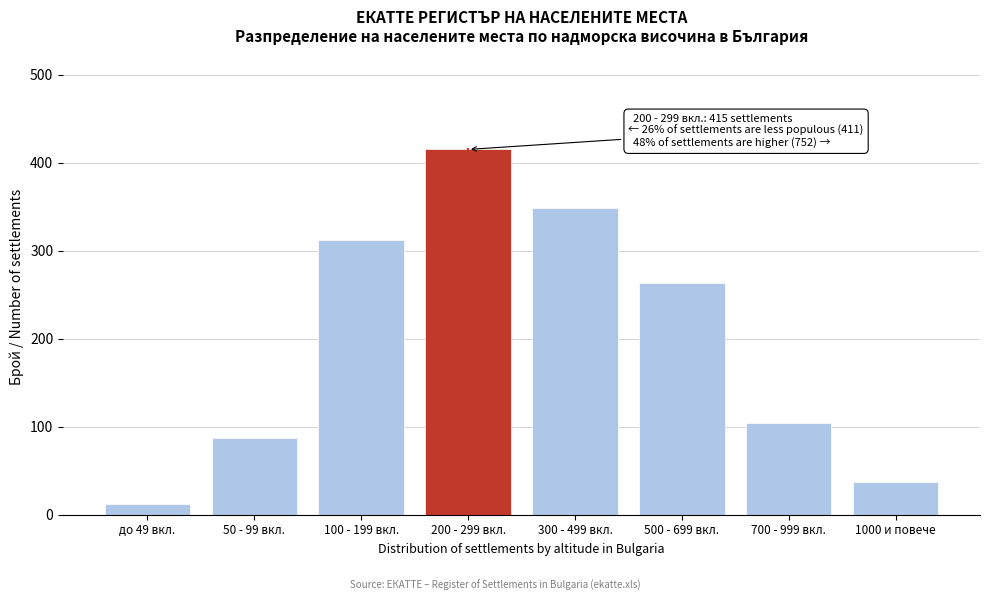

Reading right to left, what are all the values shown in this chart?

1000 и повече=37	700 - 999 вкл.=104	500 - 699 вкл.=263	300 - 499 вкл.=348	200 - 299 вкл.=415	100 - 199 вкл.=312	50 - 99 вкл.=87	до 49 вкл.=12